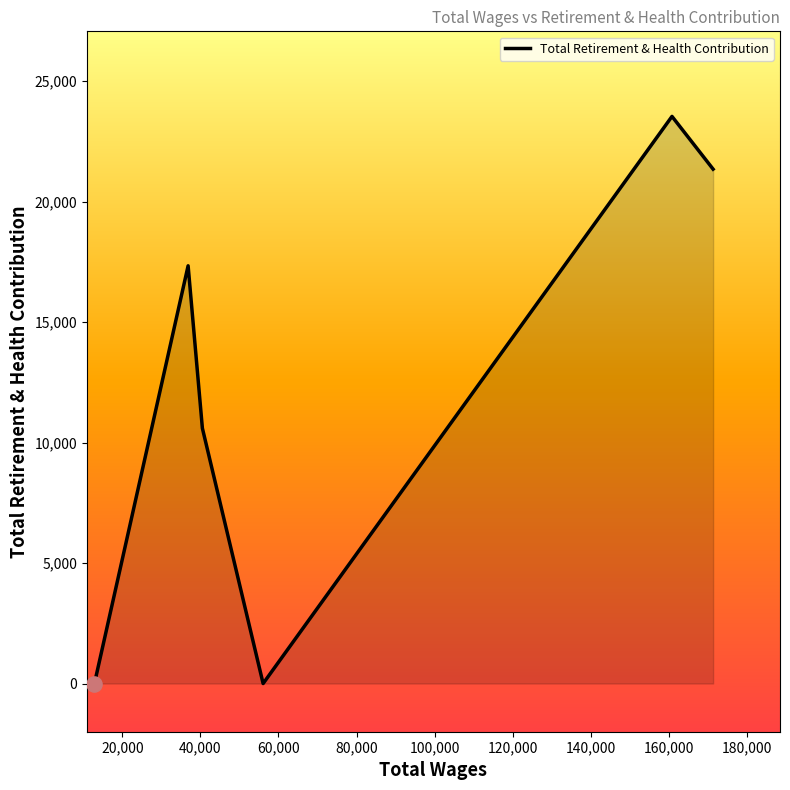

What is the sum of all values?

72809